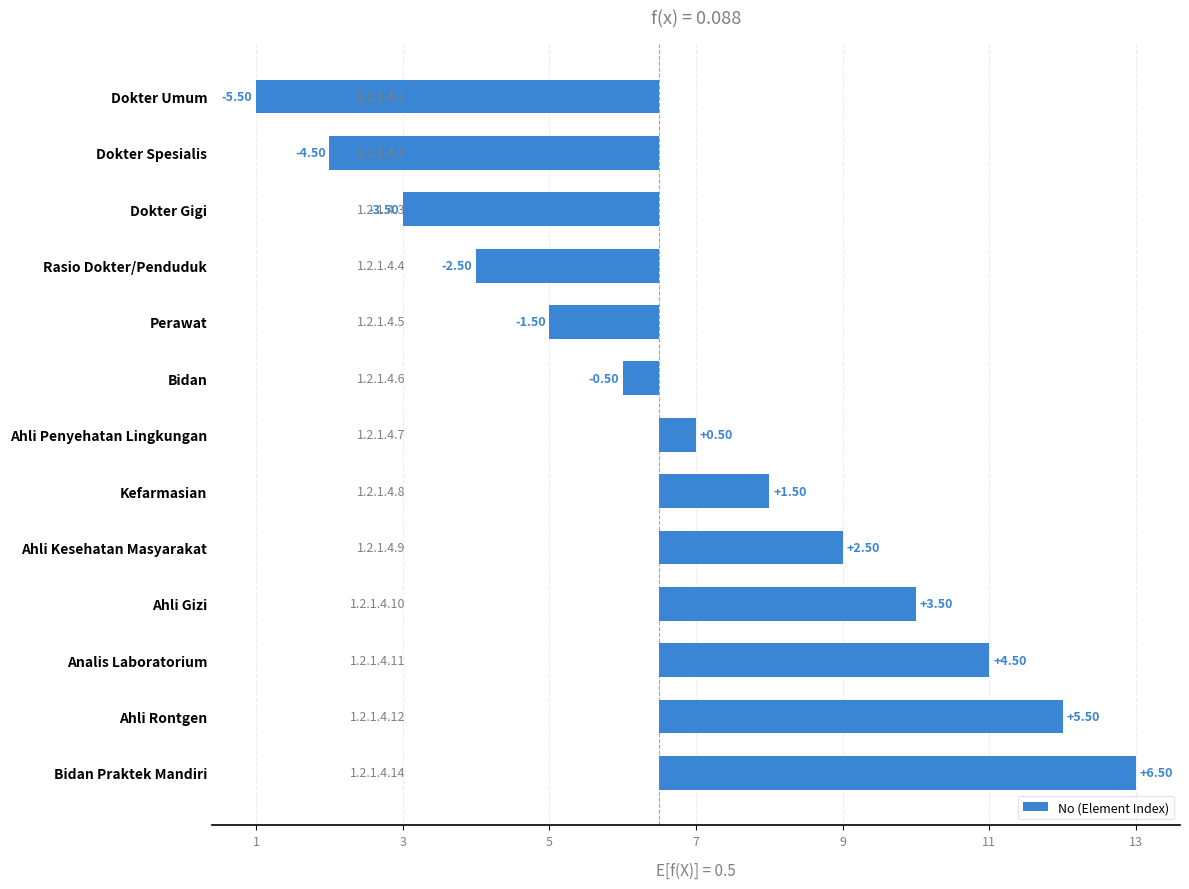

What is the difference between the second highest and minimum values?

11.0